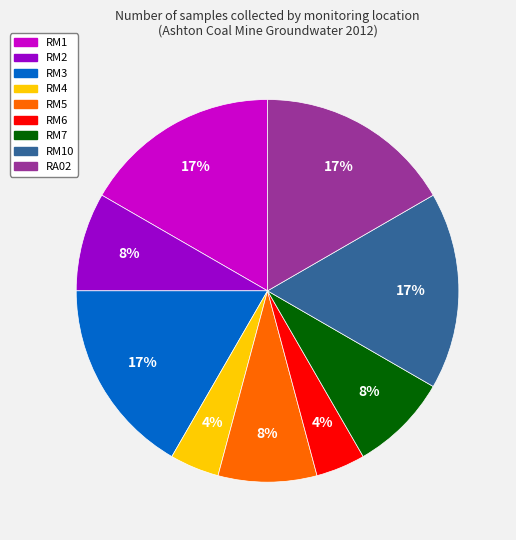

Does any single category account for the majority?

No